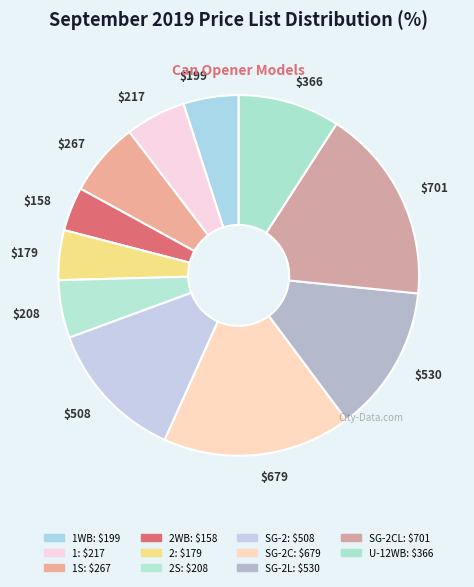

Is there any slice that represents more than half of the pie?

No